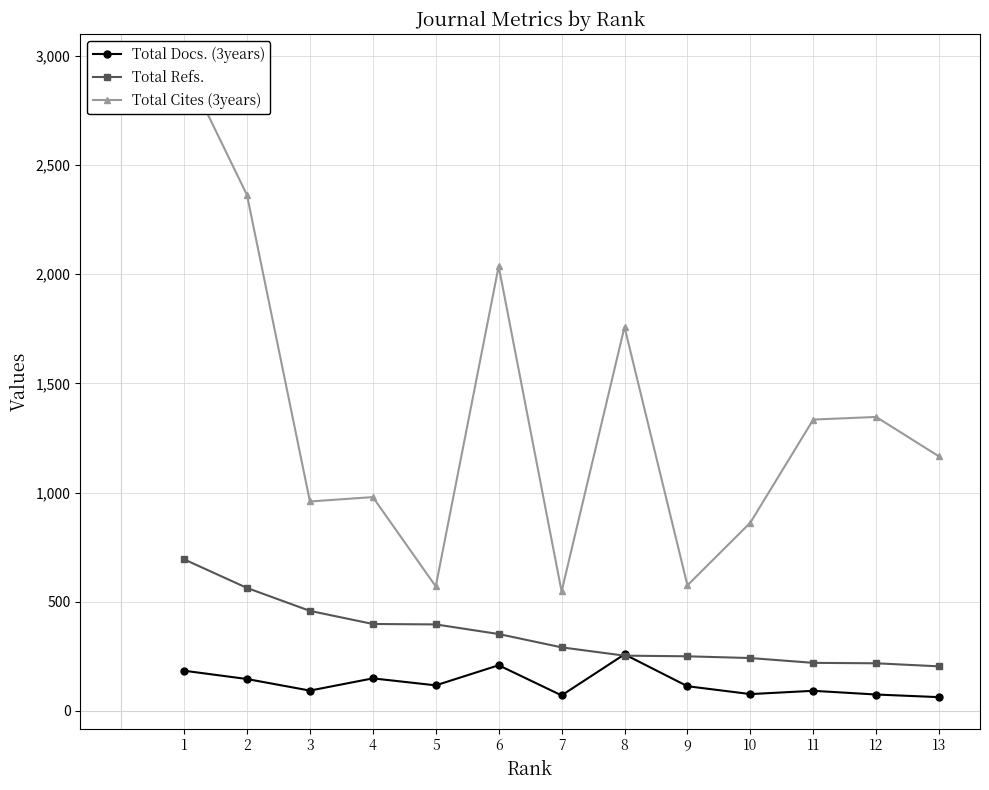

Rank the series by their average value, from lowest to highest.

Total Docs. (3years), Total Refs., Total Cites (3years)